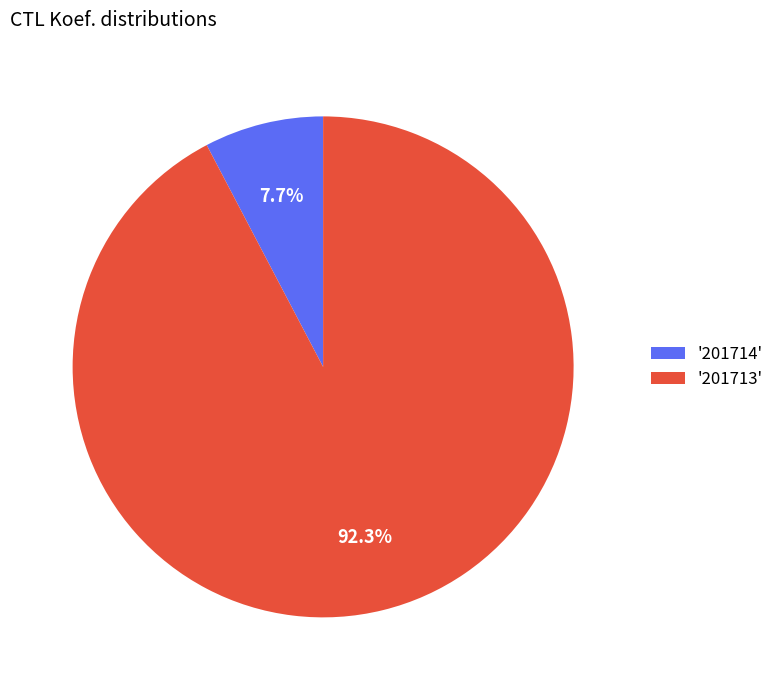

How much of the chart is everything except '201713'?

7.7%